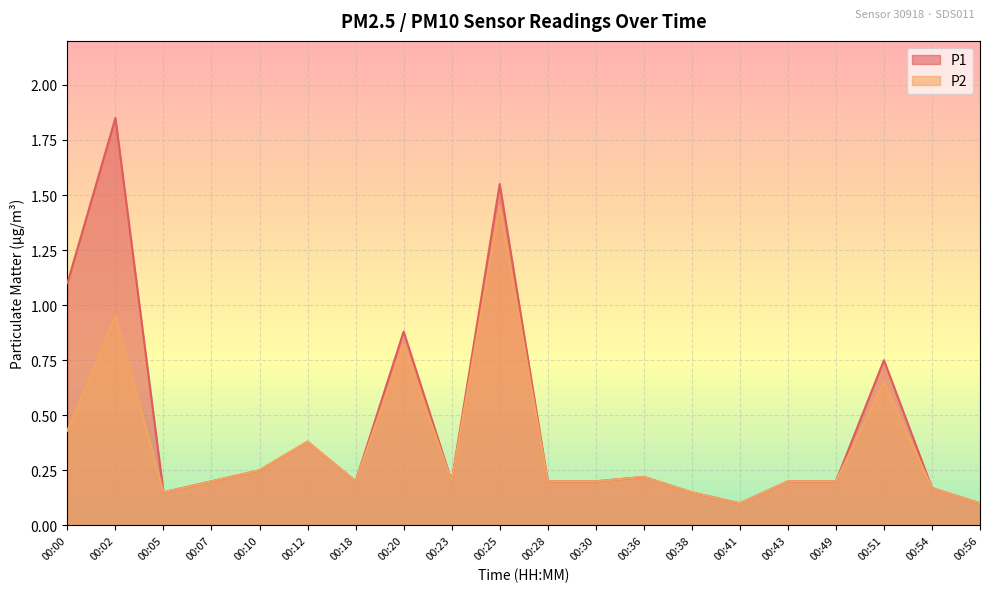

Is it true that P1 equals 0.0 at 00:07?

False